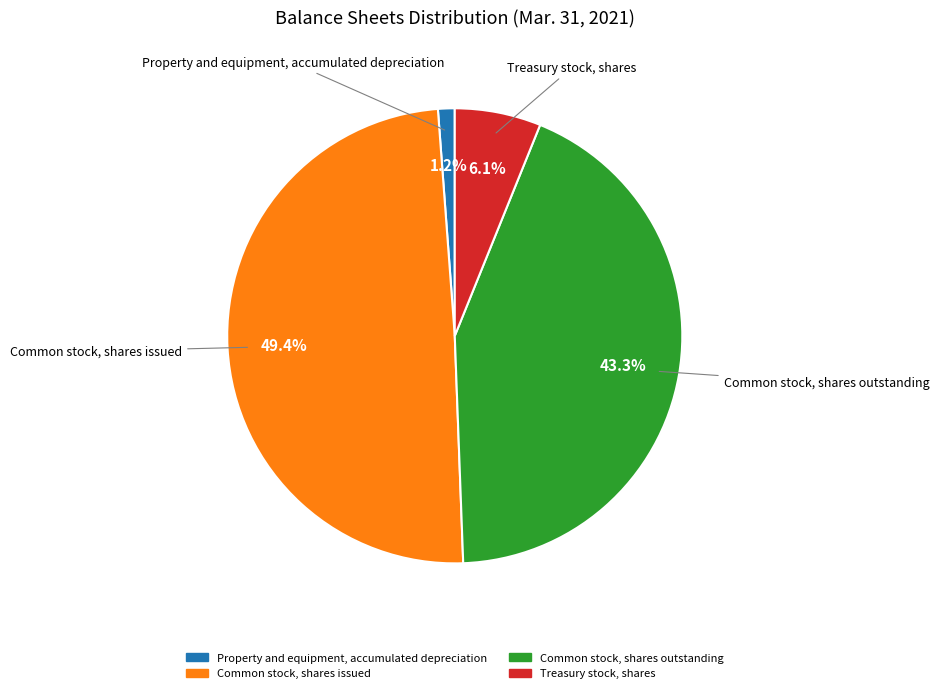

How many slices are in this pie chart?

4